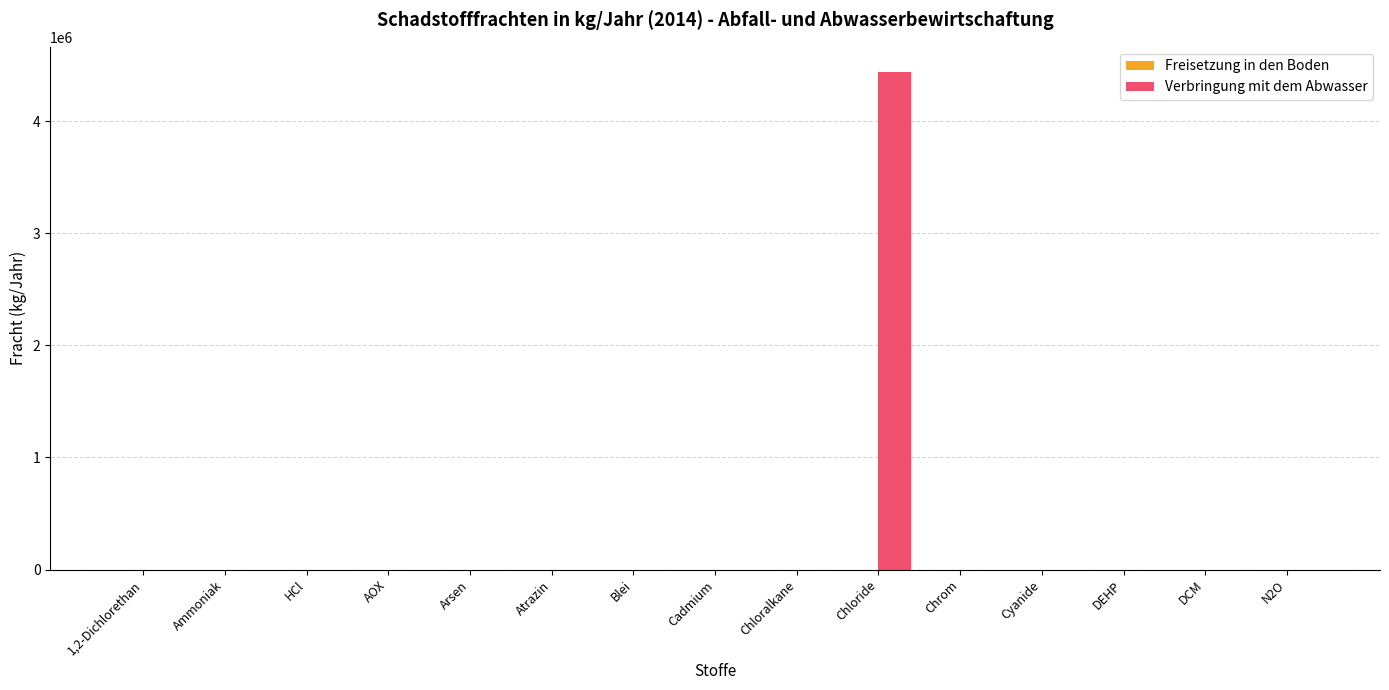

What is the greatest value displayed?

4440000